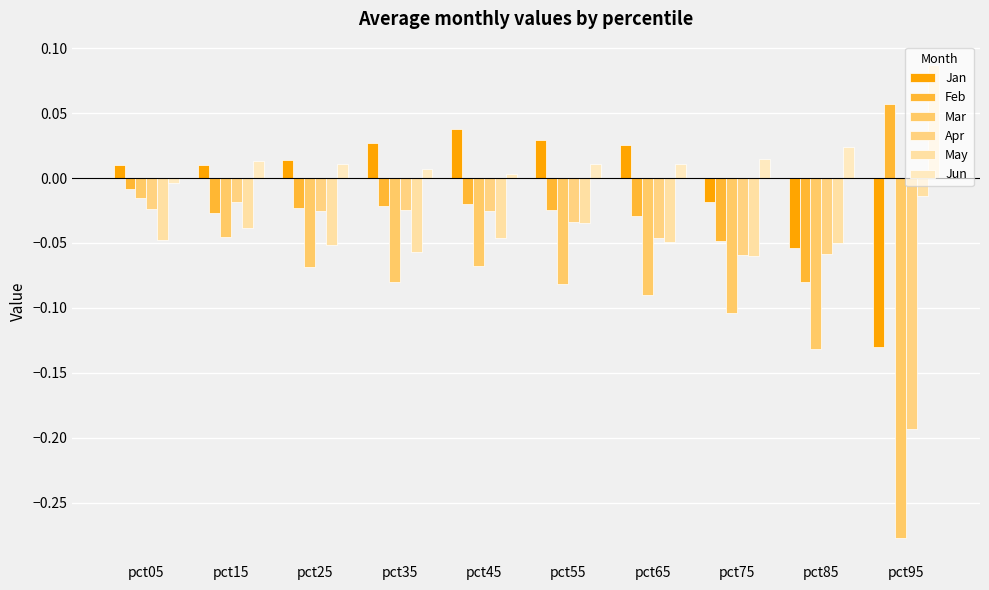

The Jan series shows 0.0 at pct05. True or false?

False